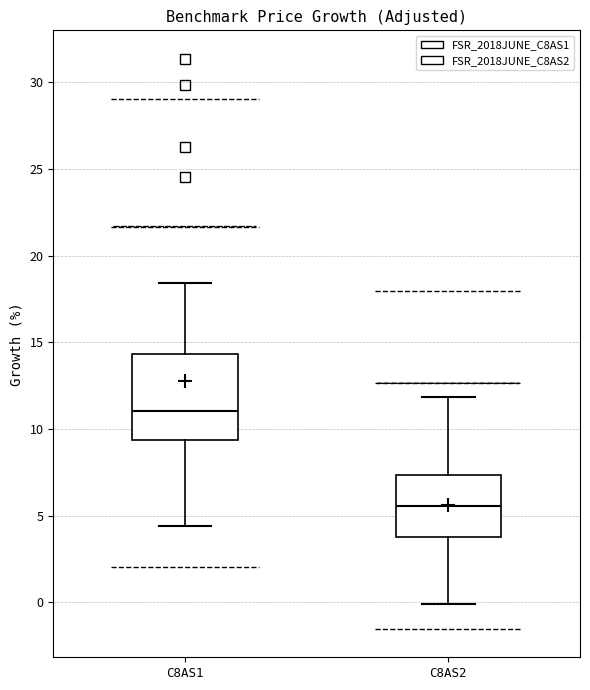

Where is the lower edge of the box for C8AS2 on the y-axis? The values are not printed on the chart, so give them approximately, as read against the axis.

4.0